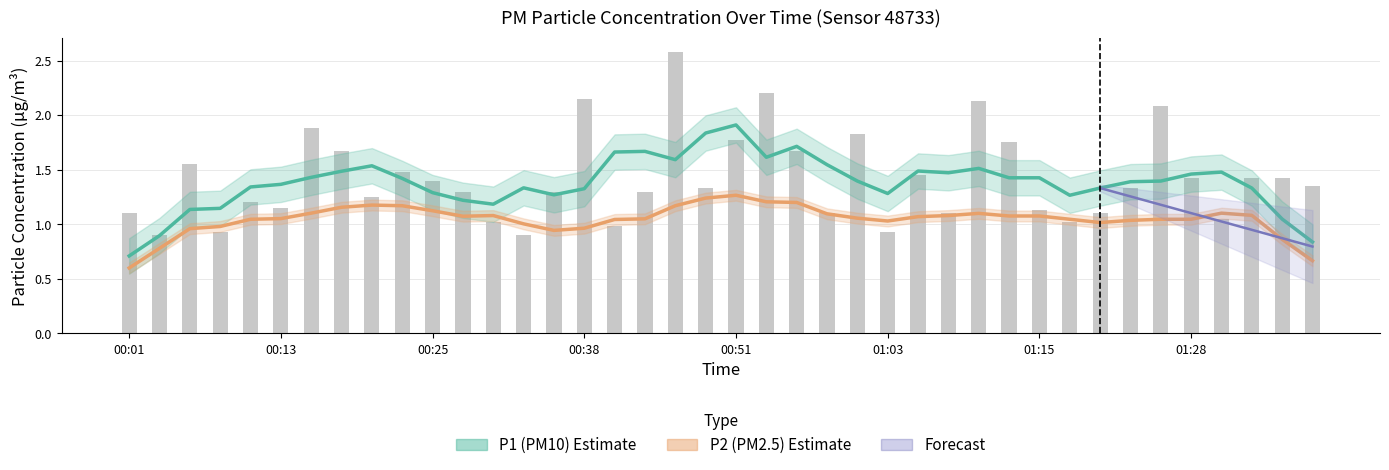

List the labels in order of value, largest first.

00:45, 00:53, 00:38, 01:10, 01:26, 00:16, 01:01, 00:51, 01:13, 00:18, 00:56, 00:06, 00:23, 01:06, 01:28, 01:33, 01:36, 00:25, 01:38, 00:48, 01:23, 00:28, 00:35, 00:43, 00:21, 00:11, 00:13, 01:15, 00:01, 00:58, 01:08, 01:20, 01:31, 00:30, 01:18, 00:40, 00:08, 01:03, 00:03, 00:33